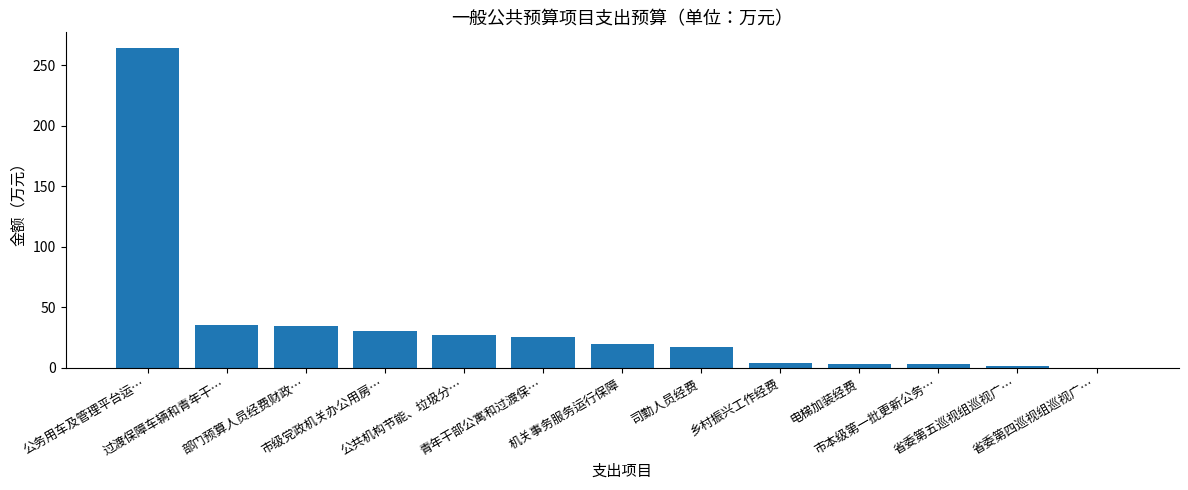

What is the sum of all values?

465.3